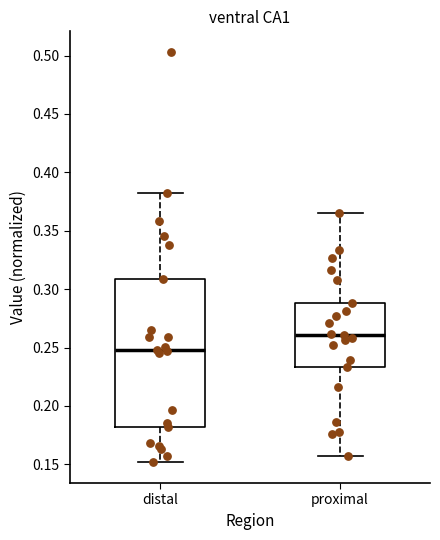

Which box's median line is the lowest?

distal